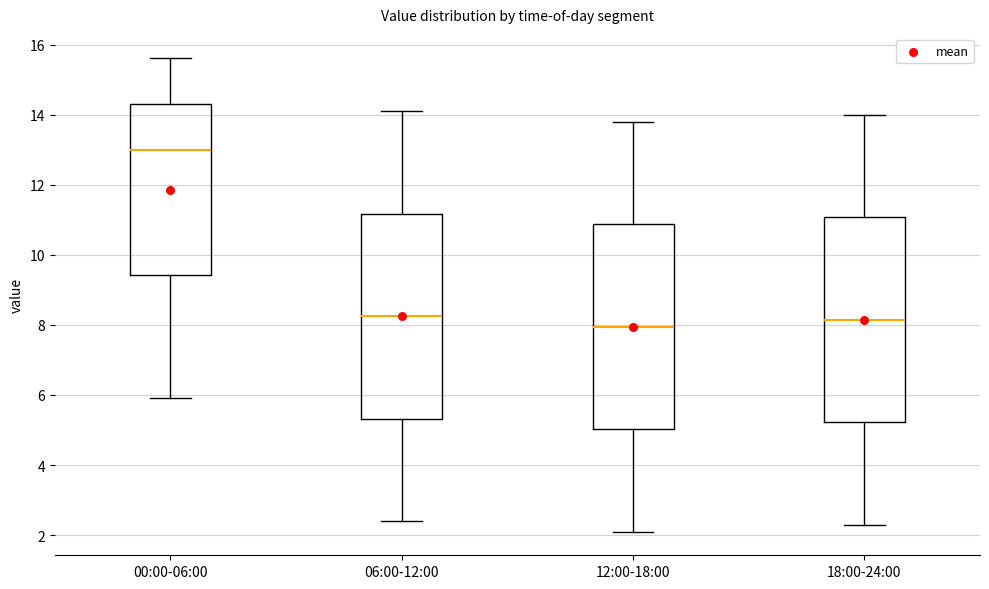

Which box has the highest median line?

00:00-06:00